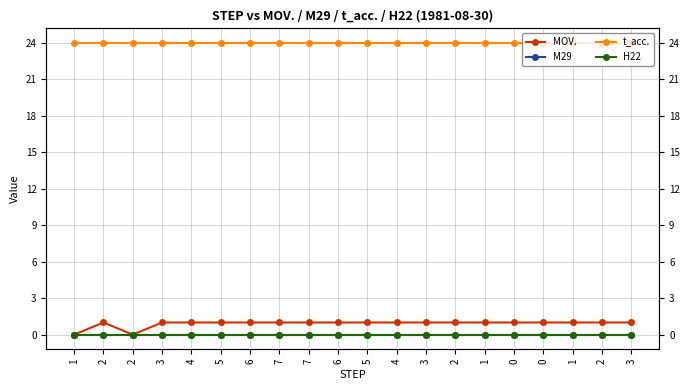

Is it true that MOV. equals 1 at 5?

True